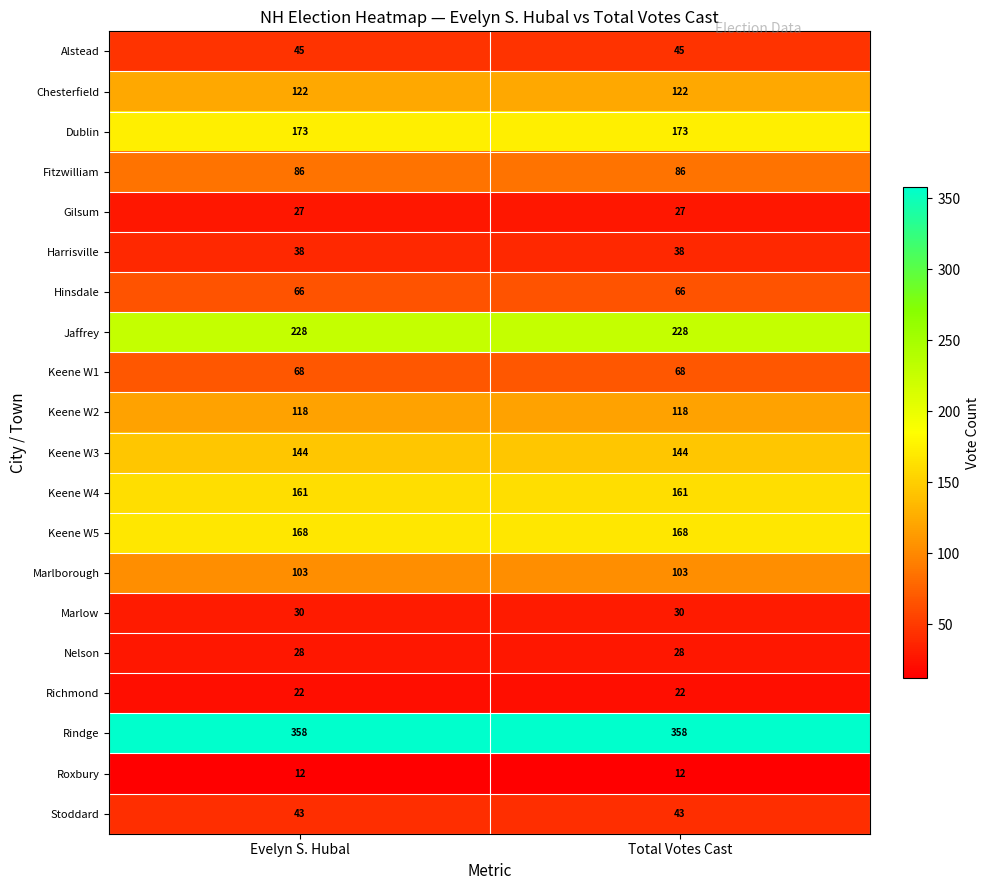

What is the greatest value displayed?

358